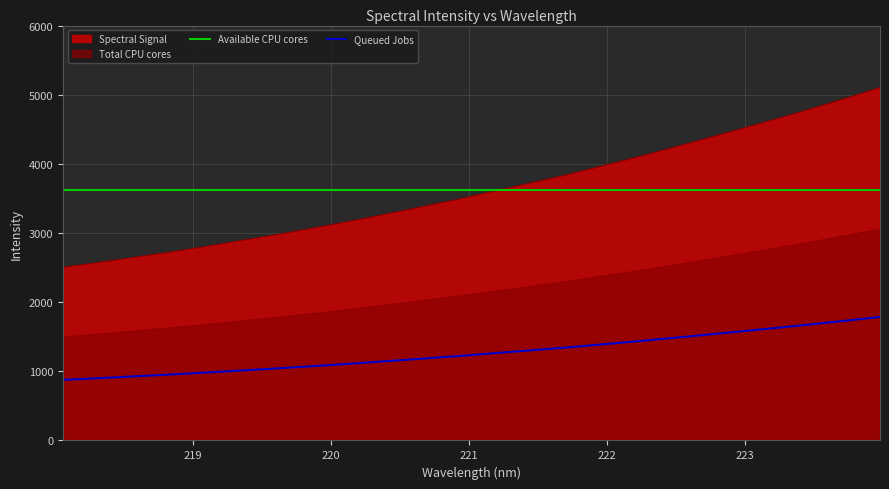

What is the ratio of the value at 222.6447 to the value at 222.263?

1.0